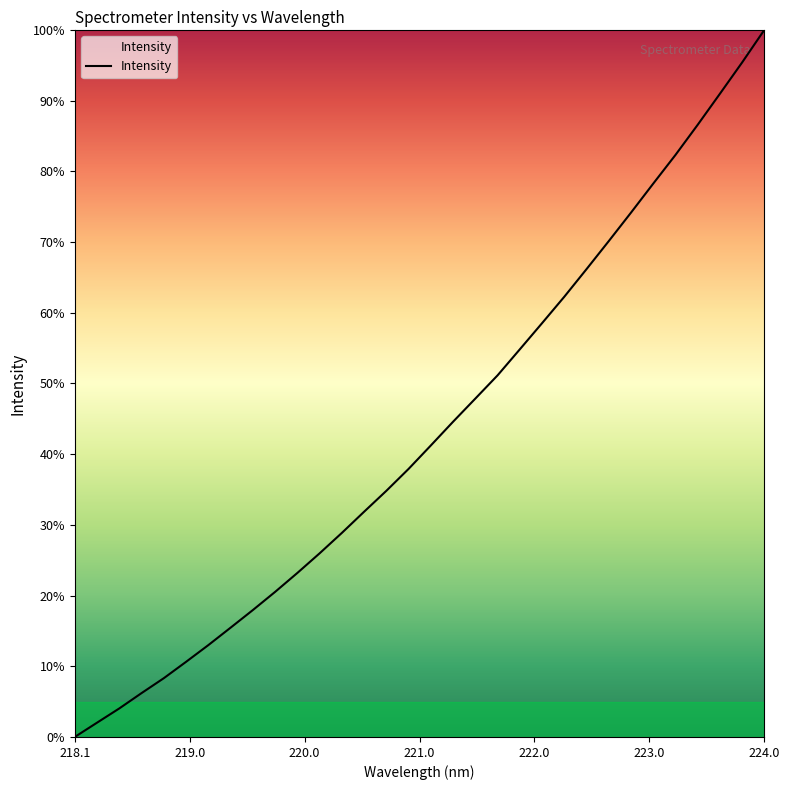

What is the maximum value shown in the chart?

100.0